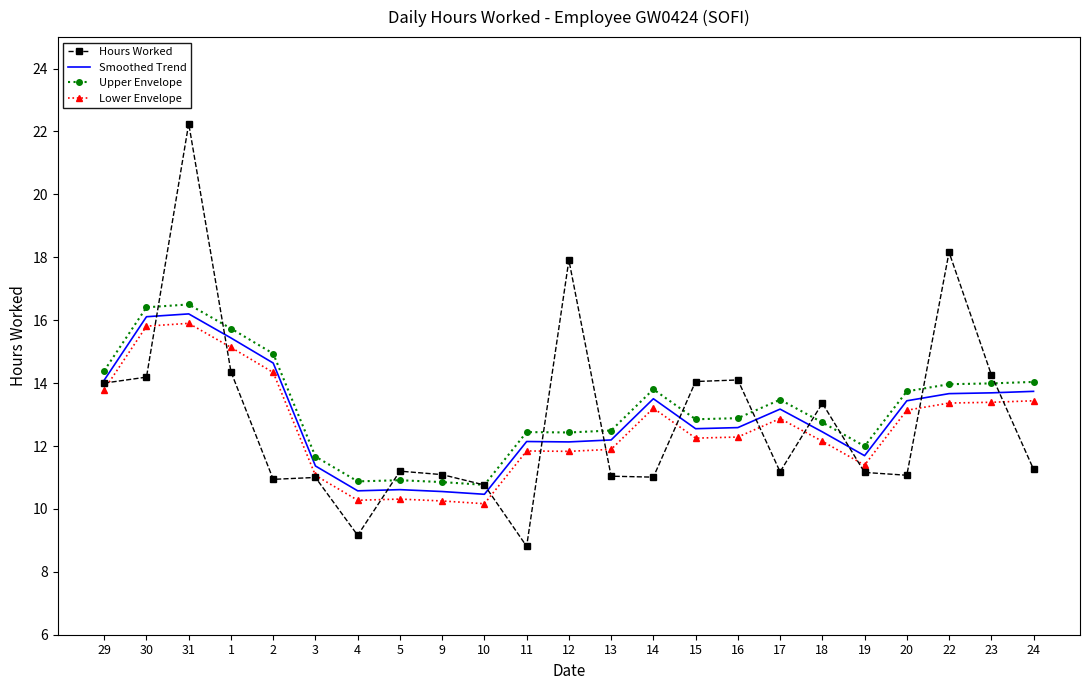

What are all the series names shown in the legend?

Hours Worked, Smoothed Trend, Upper Envelope, Lower Envelope